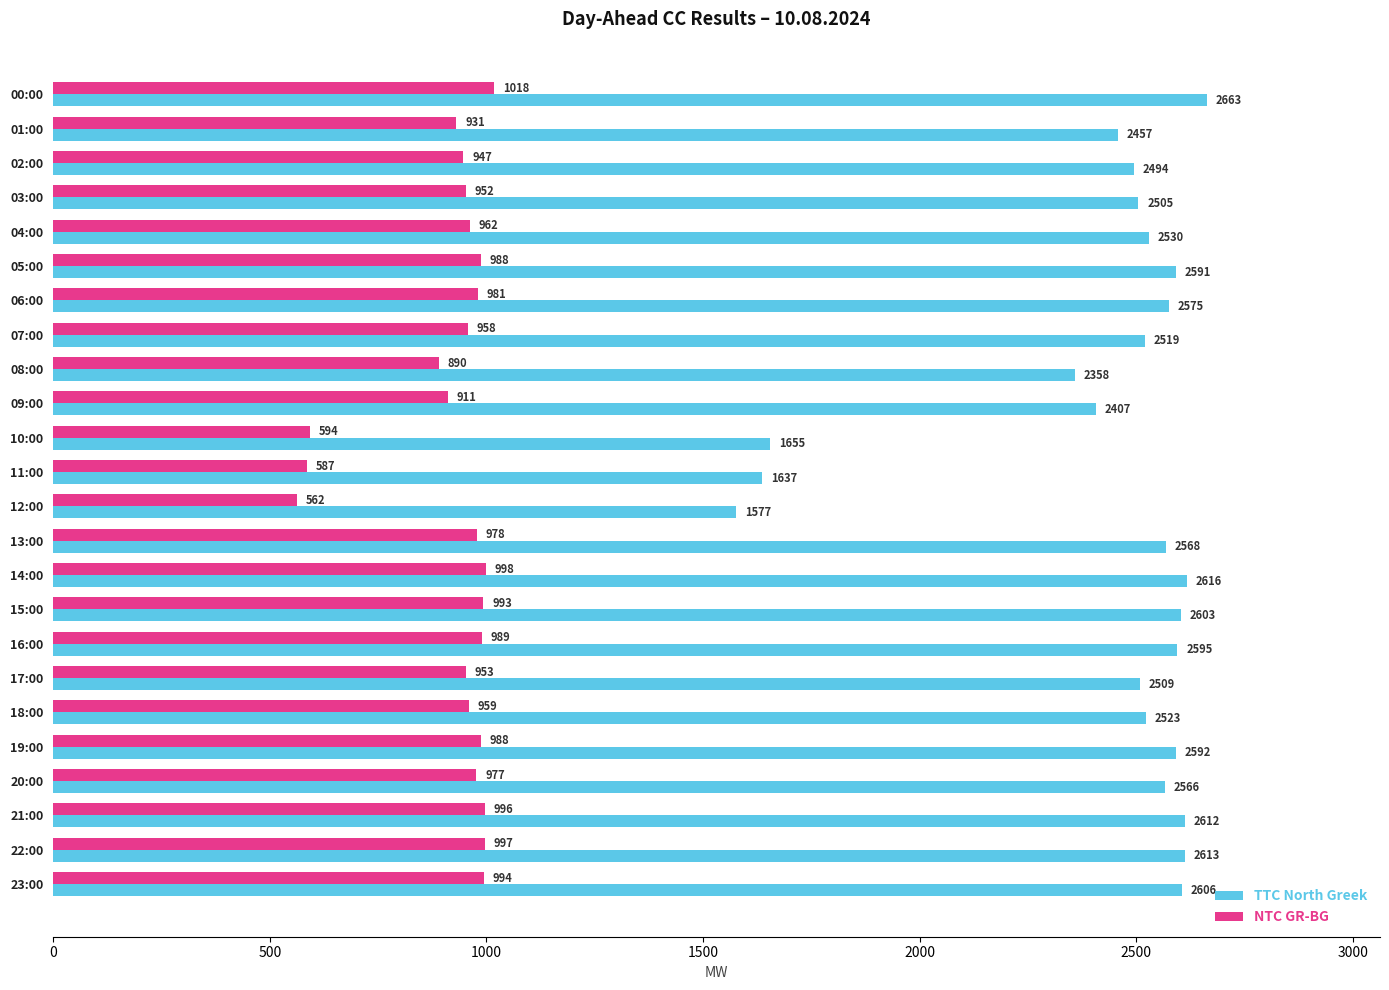

What is the greatest value displayed?

2663